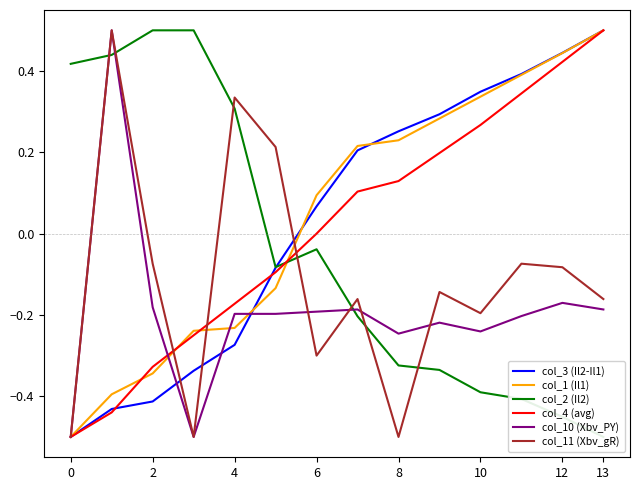

How many positive values does the col_11 (Xbv_gR) series have?

3